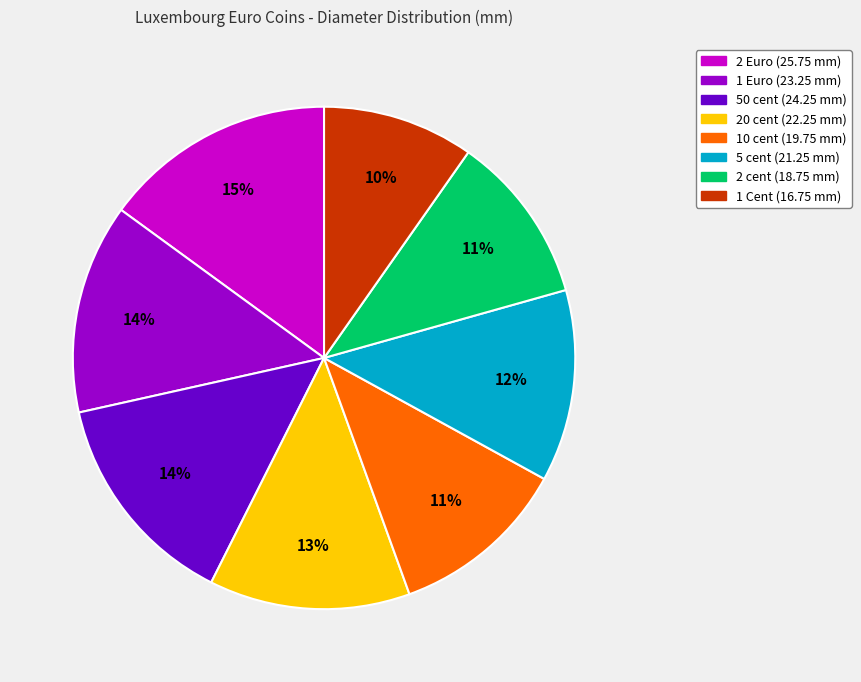

Does 10 cent account for over 50% of the chart?

No